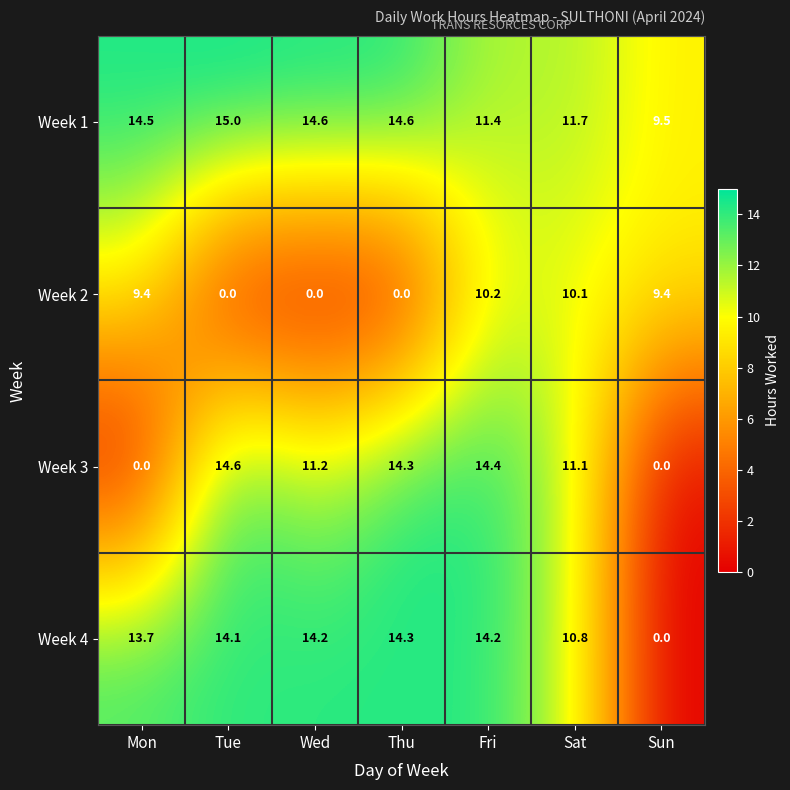

Is it true that Week 1 equals 14.6 at Wed?

True